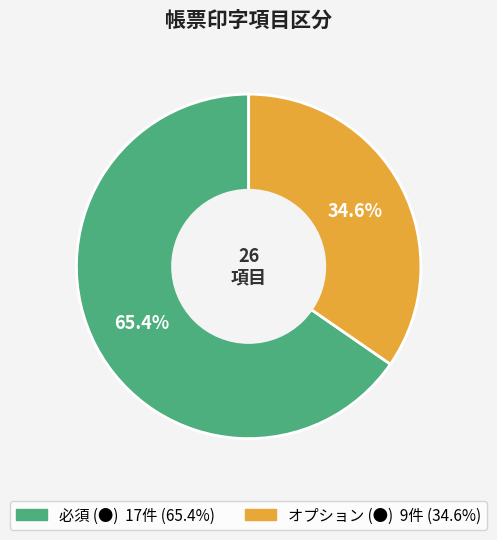

Rank the categories by value from lowest to highest.

オプション (●), 必須 (●)